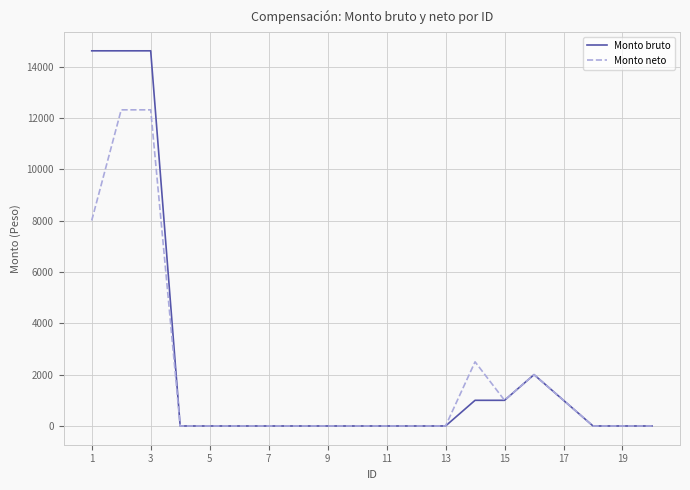

List the series in order of their peak value, highest first.

Monto bruto, Monto neto